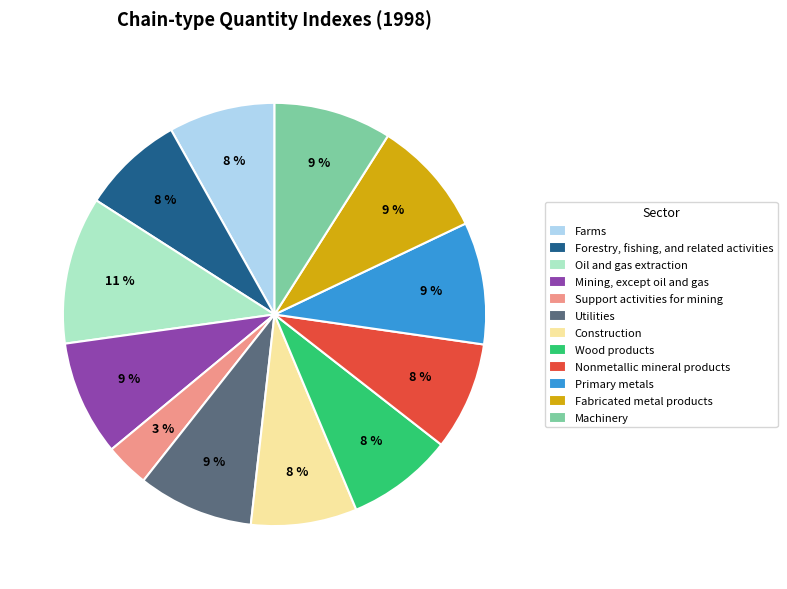

To the nearest percent, what is the combined percentage of Utilities and Support activities for mining?

12%